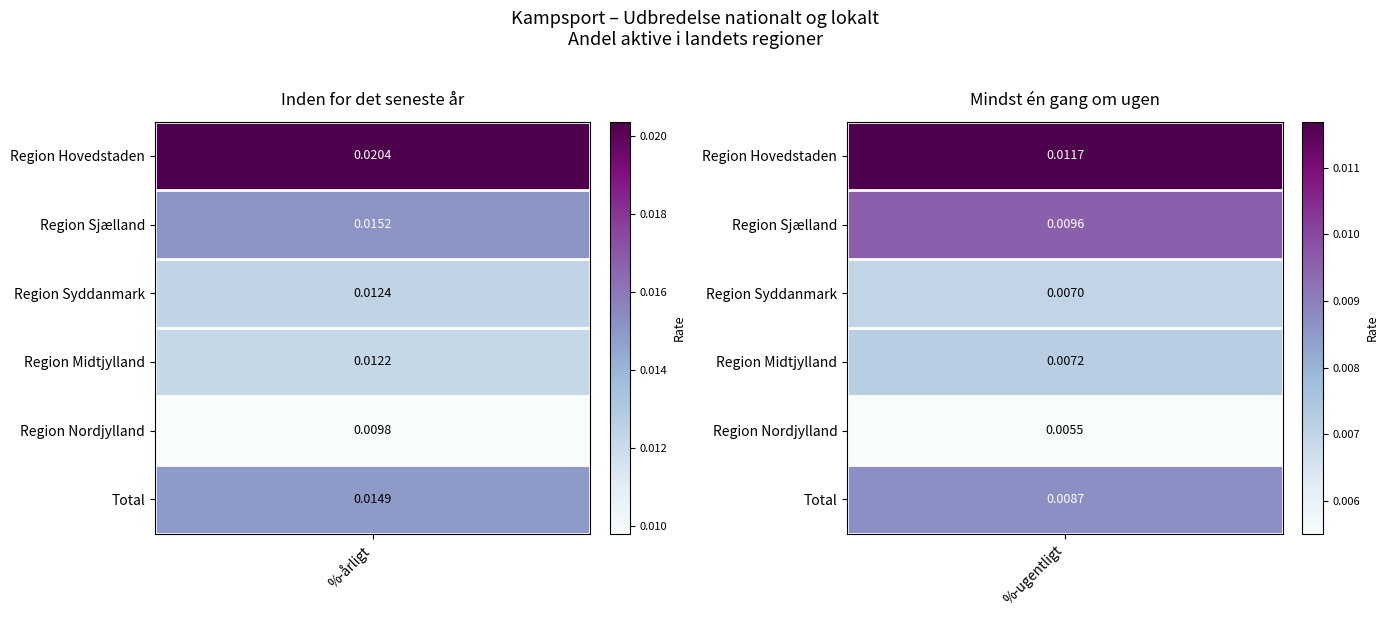

True or false: Region Midtjylland has a value of 0.0 at %-årligt.

False